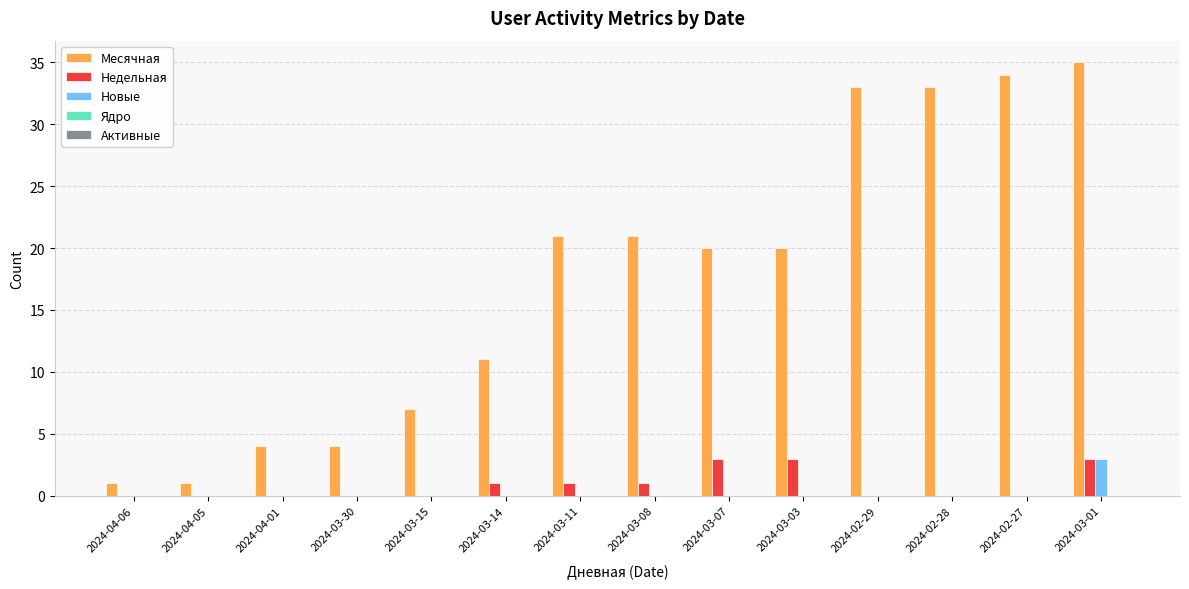

How many distinct data groups are displayed?

3